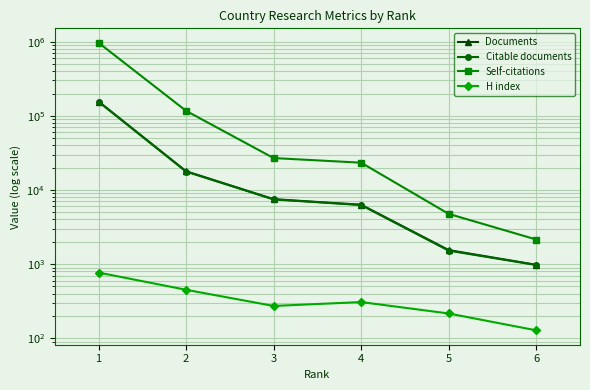

Count the number of data series in this chart.

4